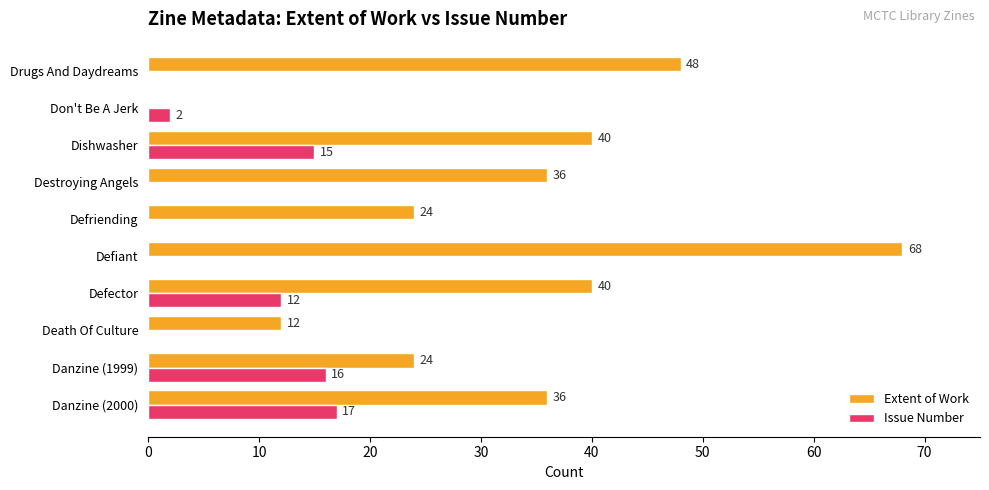

Read the Issue Number value at Defector.

12